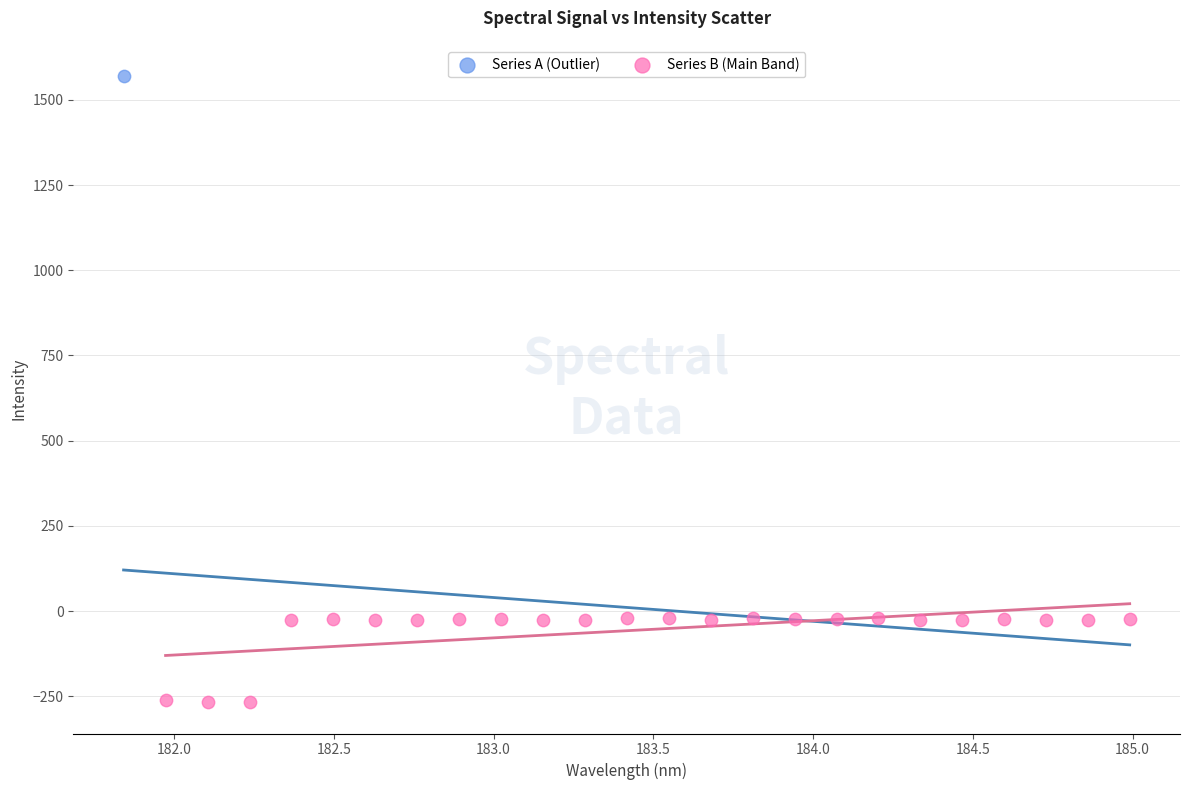

What are all the series names shown in the legend?

Series A (Outlier), Series B (Main Band)